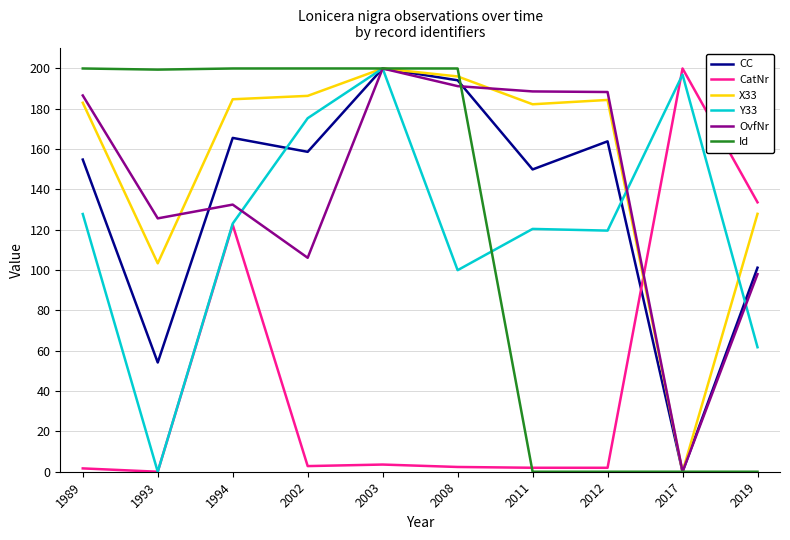

Between 1989 and 2003, which series saw the biggest shift?

Y33